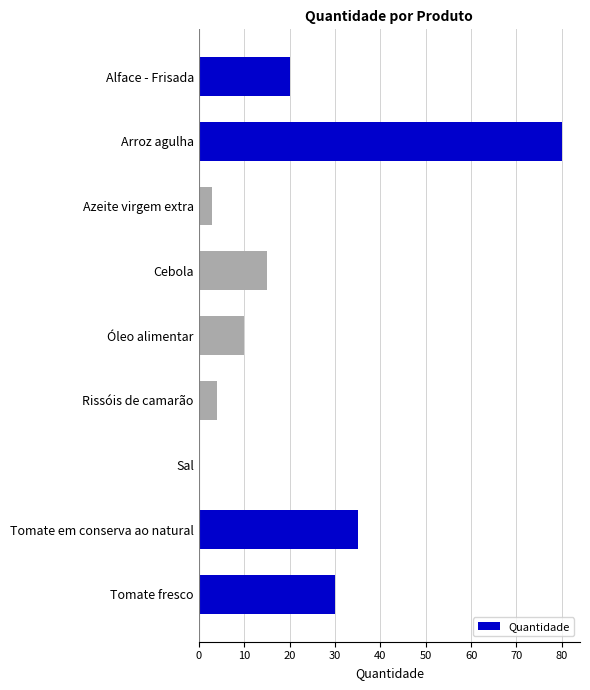

At which label is the value closest to 40?

Tomate em conserva ao natural